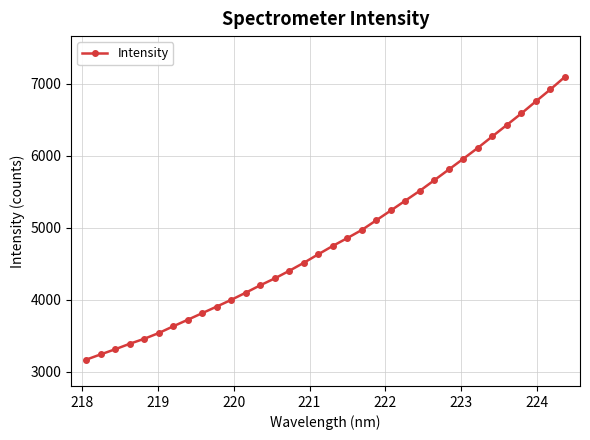

What is the difference between the second highest and second lowest values?

3684.4